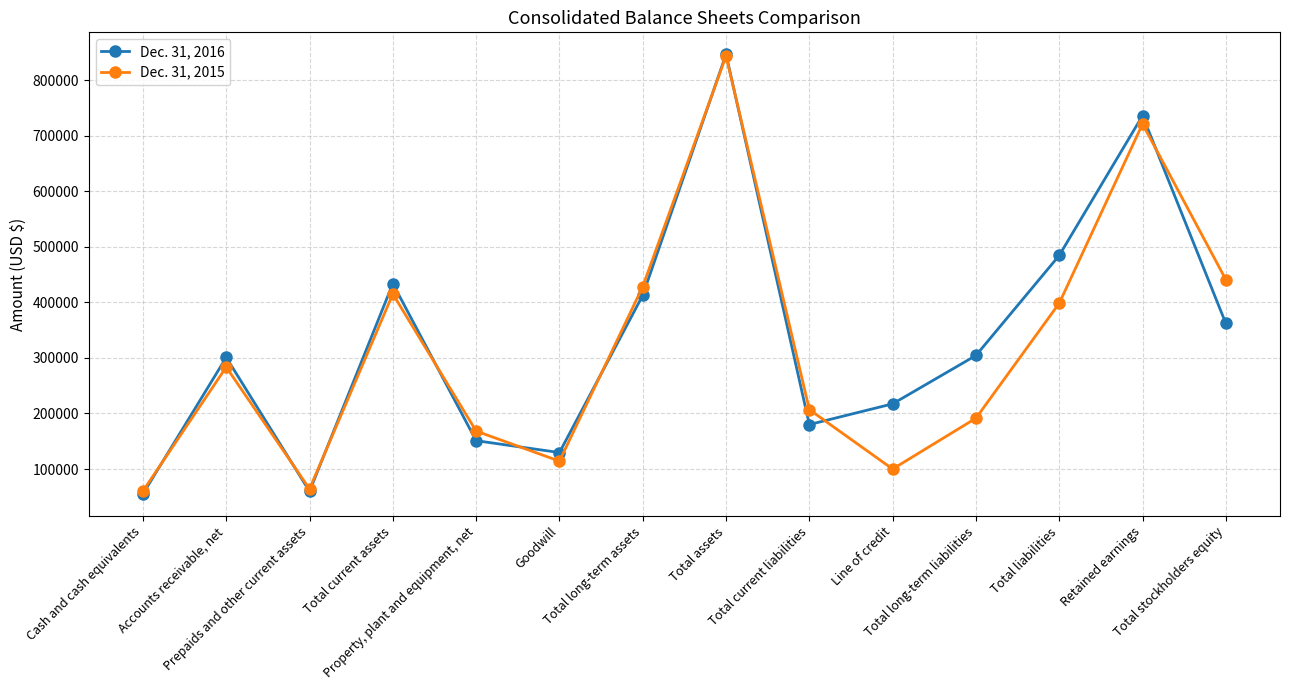

What is the minimum value for Dec. 31, 2015?

60304